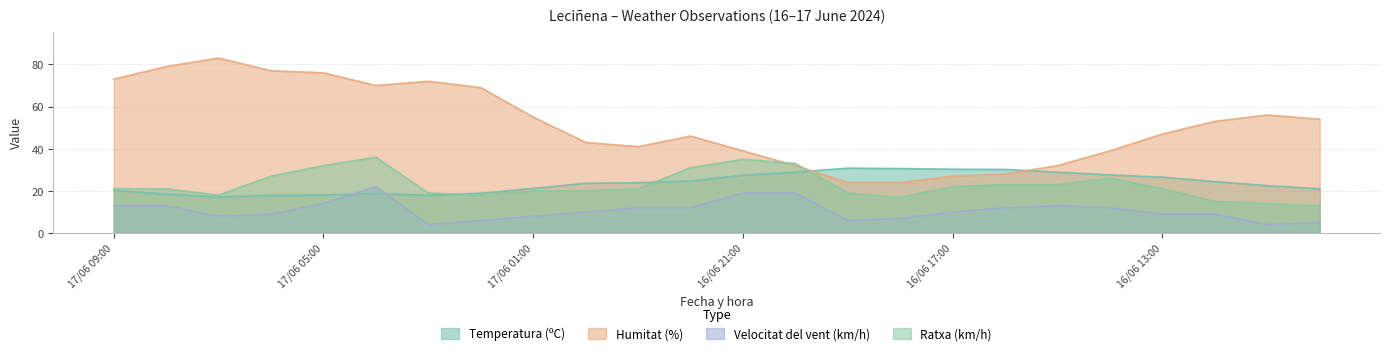

Which series has the widest spread of values?

Humitat (%)